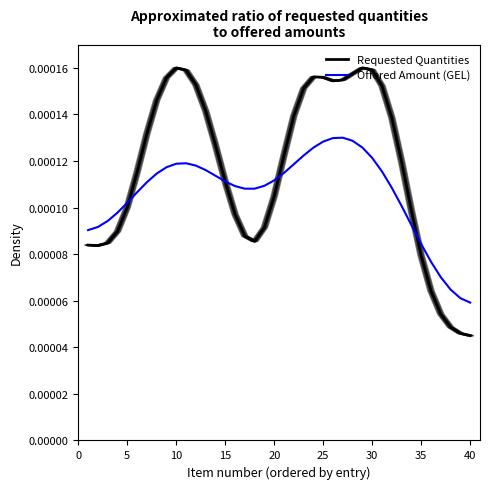

Which series has the largest range (max minus min)?

Requested Quantities